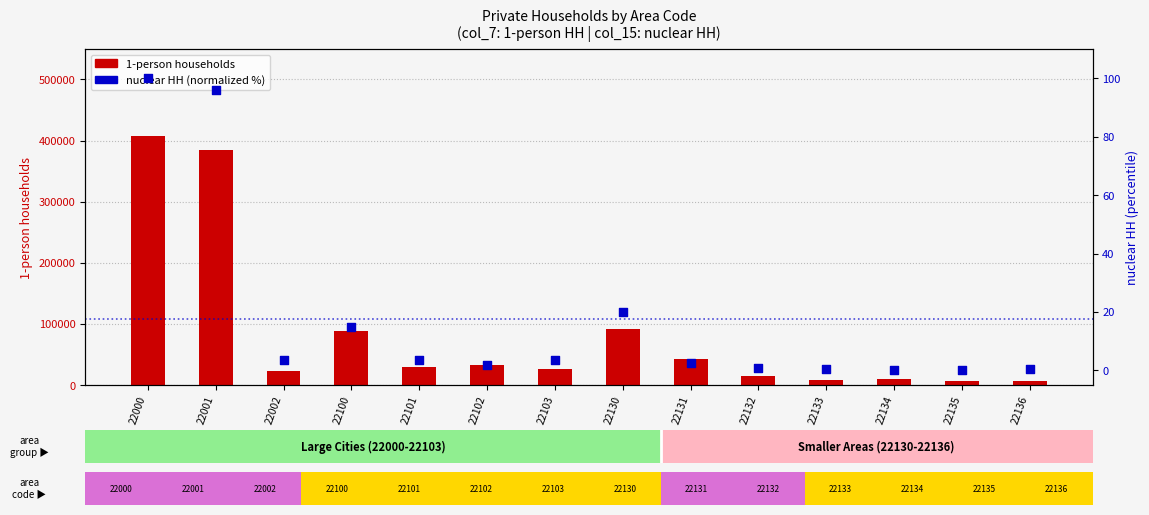

Which series reaches the maximum Y coordinate?

1-person households